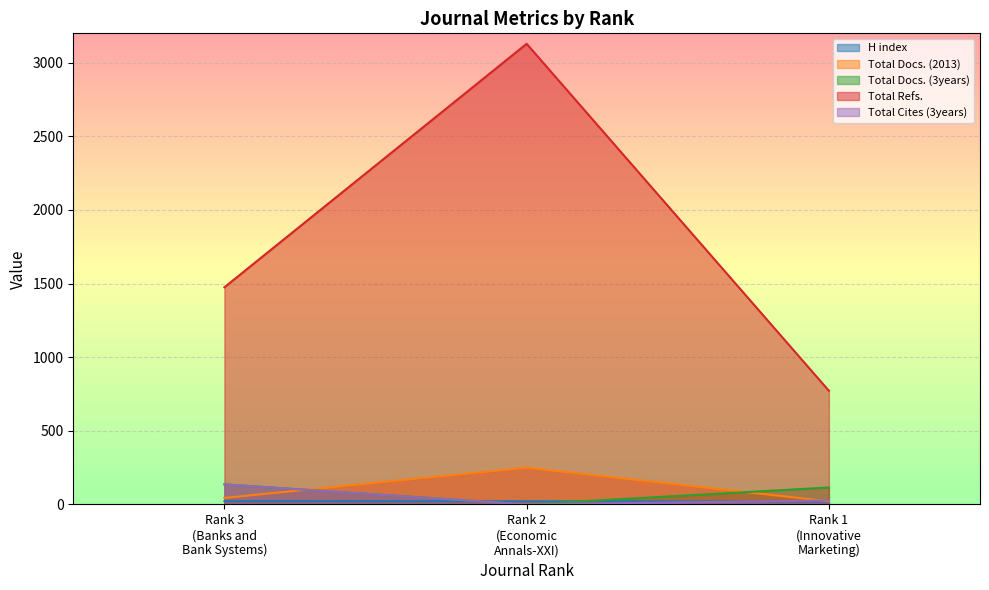

What is the average value of the Total Docs. (2013) series?

105